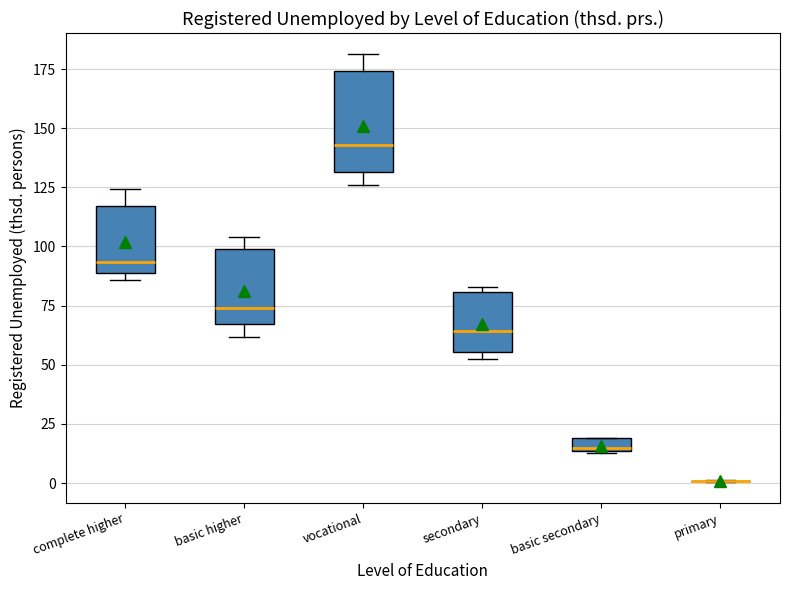

Where is the lower edge of the box for secondary on the y-axis? The values are not printed on the chart, so give them approximately, as read against the axis.

55